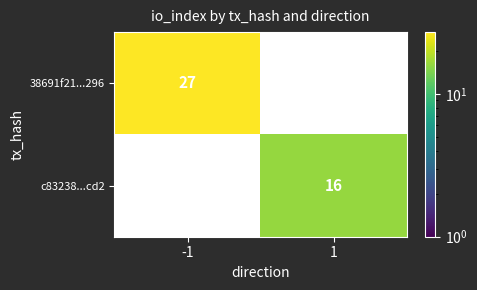

At which category does the chart reach its minimum across all series?

1